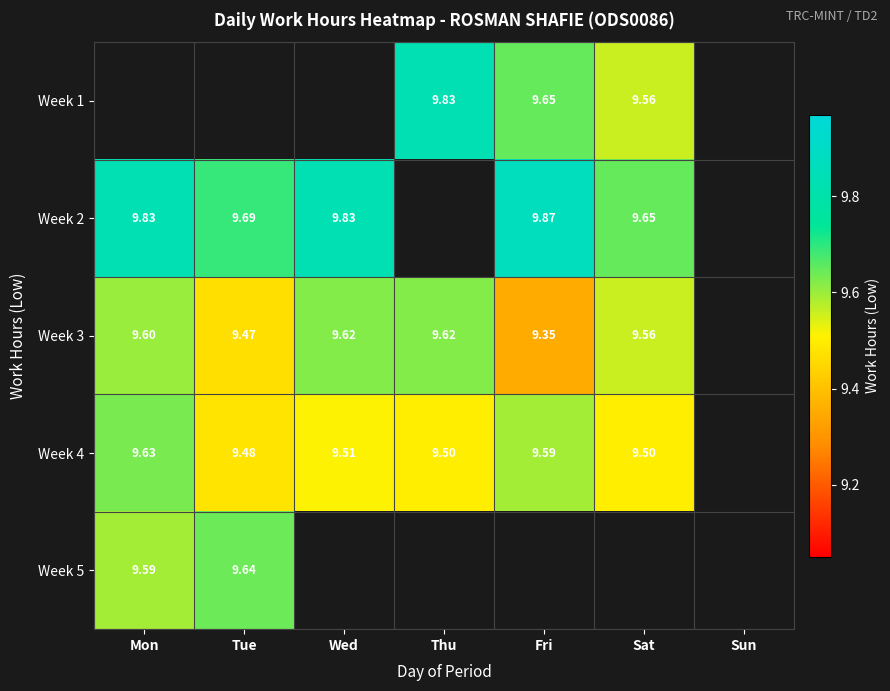

True or false: Week 1 has a value of 9.7 at Fri.

True